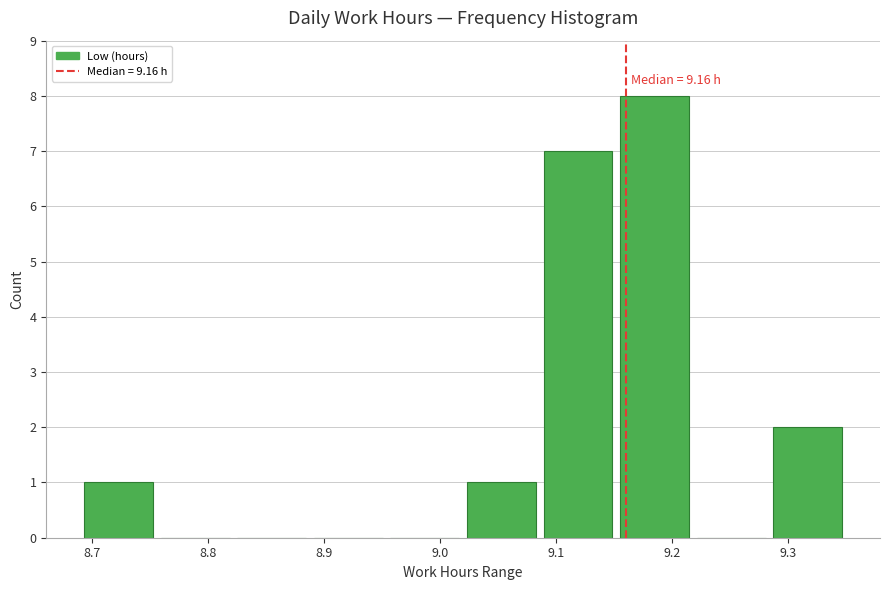

Over which range of the x-axis is the bar tallest?

9.152 to 9.218